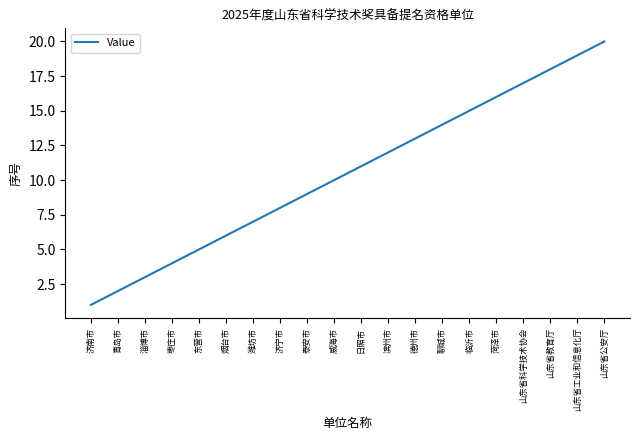

What is the sum of all values?

210